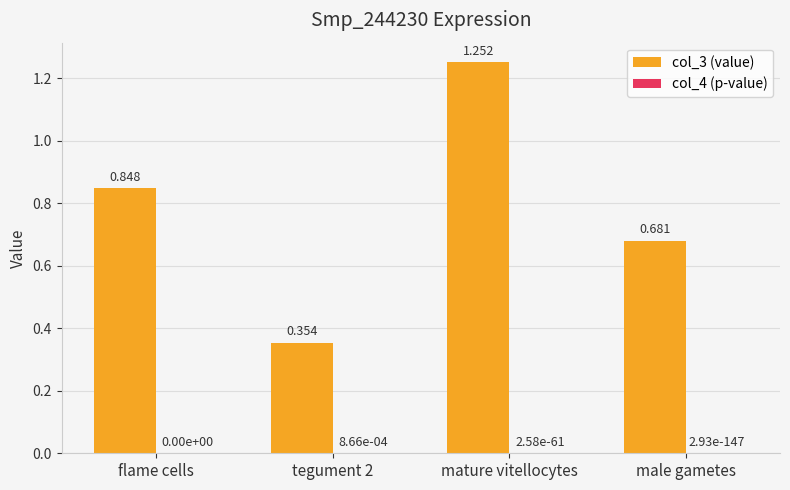

Which label corresponds to the largest value in the chart?

mature vitellocytes